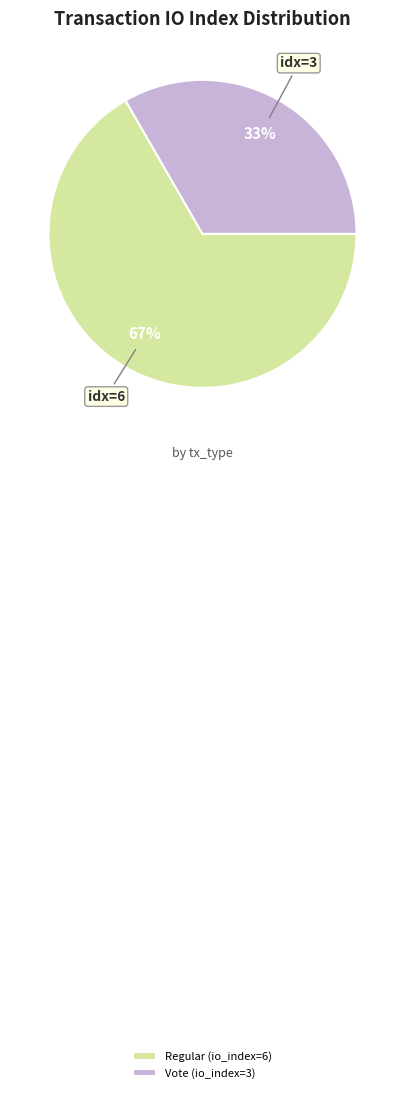

Between Regular (io_index=6) and Vote (io_index=3), which is larger?

Regular (io_index=6)